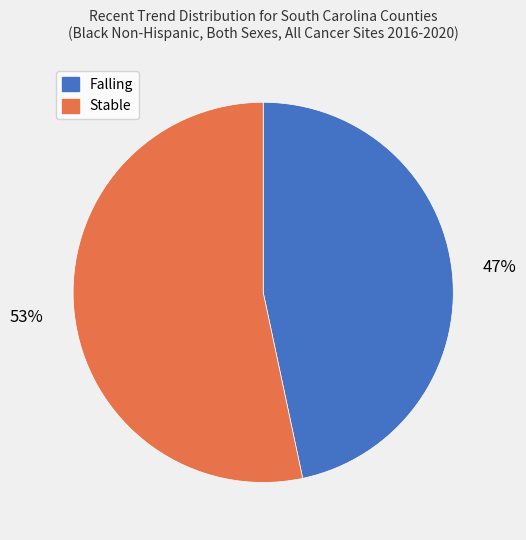

To the nearest percent, what is the average slice percentage?

50%